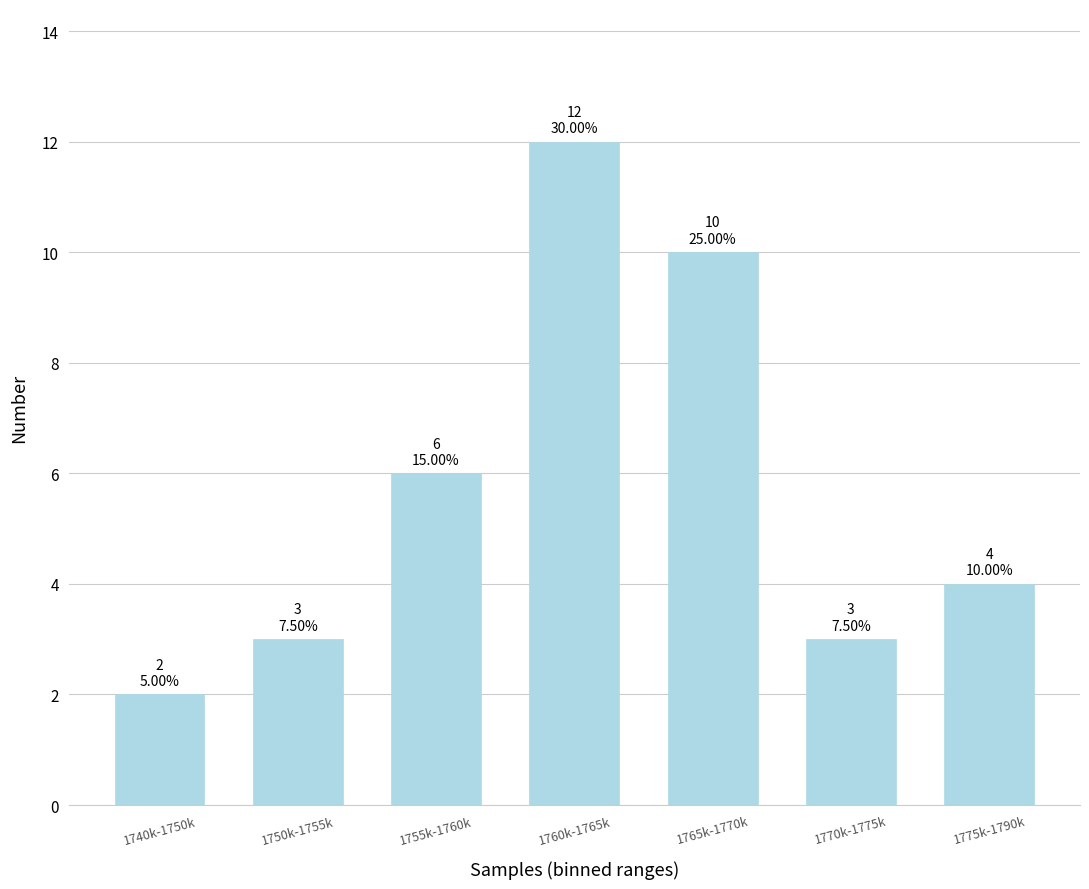

Reading right to left, list all the values displayed in this chart.

1775k-1790k=4	1770k-1775k=3	1765k-1770k=10	1760k-1765k=12	1755k-1760k=6	1750k-1755k=3	1740k-1750k=2